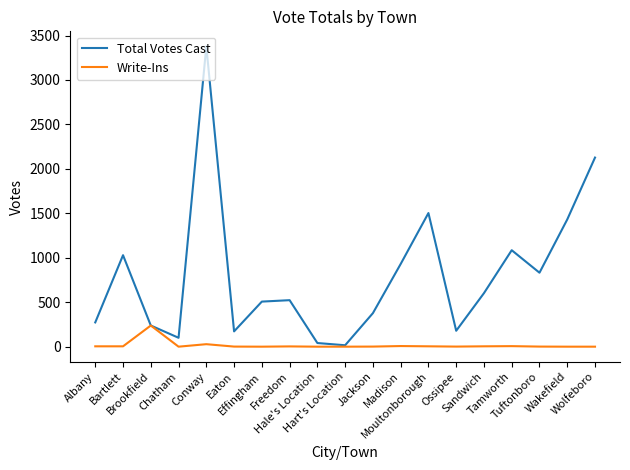

At which category is the sum across all series the highest?

Conway